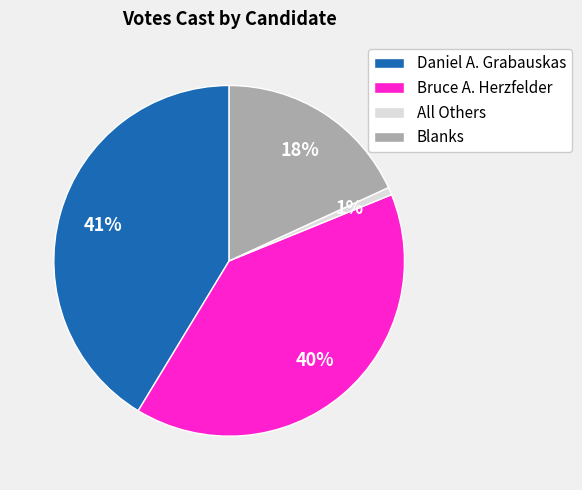

Is there a majority slice in this chart?

No